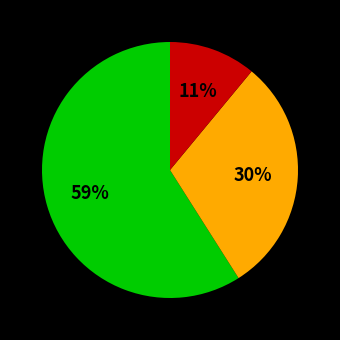

To the nearest percent, what is the average slice percentage?

33%